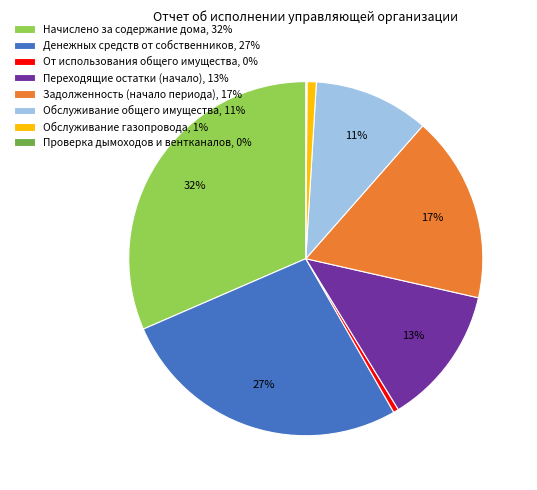

What is the ratio of the value at Обслуживание газопровода to the value at Обслуживание общего имущества?

0.1